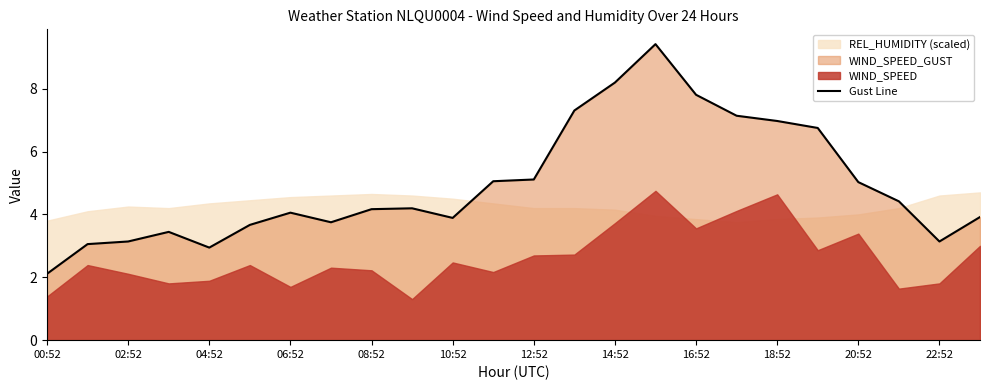

True or false: Gust Line has a value of 4.1 at 06:52.

True